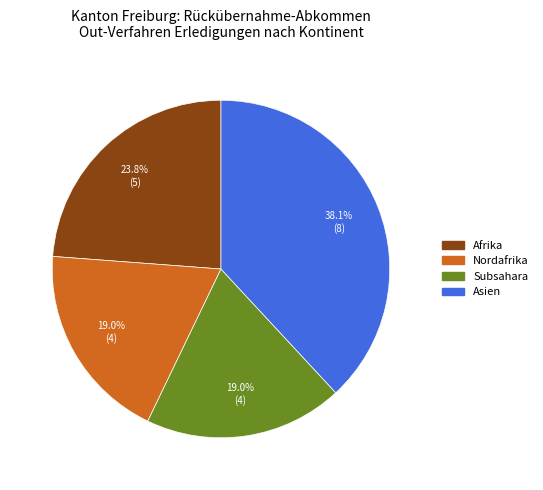

Does any single category account for the majority?

No